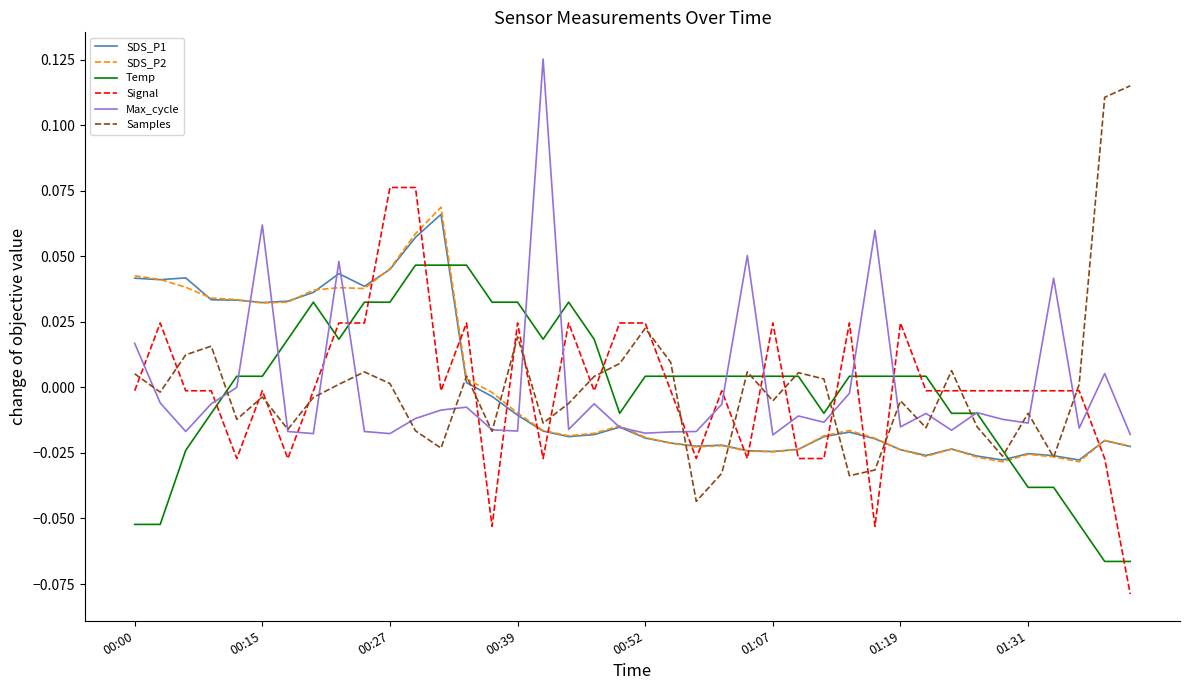

After their last crossing, which series has the higher values: Signal or Max_cycle?

Max_cycle